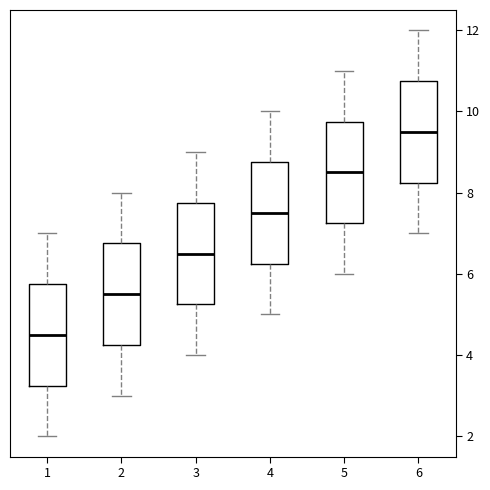

Reading left to right, transcribe this box plot: for each box, give where its median line is, the range the box spans, and where its two whiskers end, as read against the y-axis. The values are not printed on the chart, so give them approximately, as read against the axis.

1: median 4.6, box 3.2 to 5.8, whiskers 2.0 to 7.0
2: median 5.6, box 4.2 to 6.8, whiskers 3.0 to 8.0
3: median 6.6, box 5.2 to 7.8, whiskers 4.0 to 9.0
4: median 7.6, box 6.2 to 8.8, whiskers 5.0 to 10.0
5: median 8.6, box 7.2 to 9.8, whiskers 6.0 to 11.0
6: median 9.6, box 8.2 to 10.8, whiskers 7.0 to 12.0